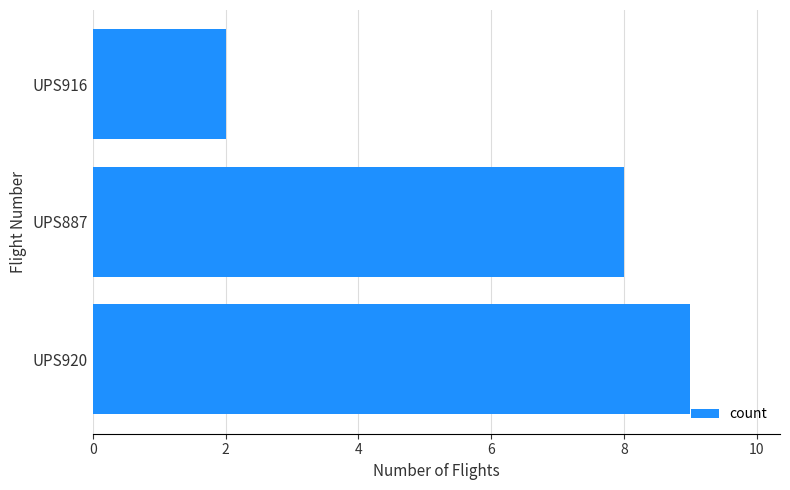

What is the difference between the maximum and minimum values?

7